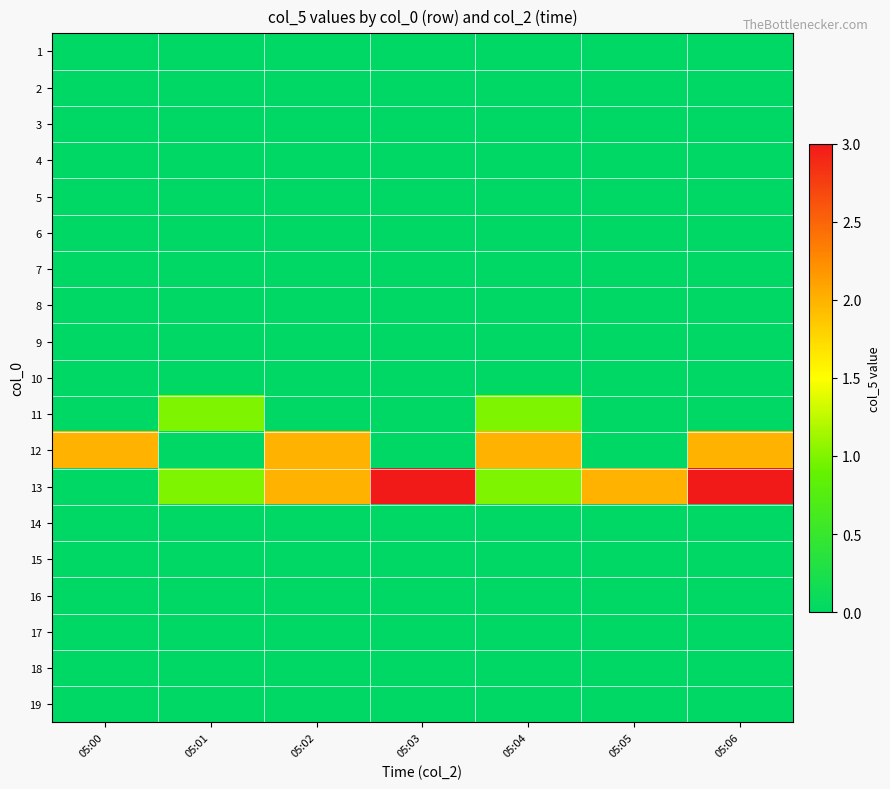

Which series has the largest total across all categories?

13